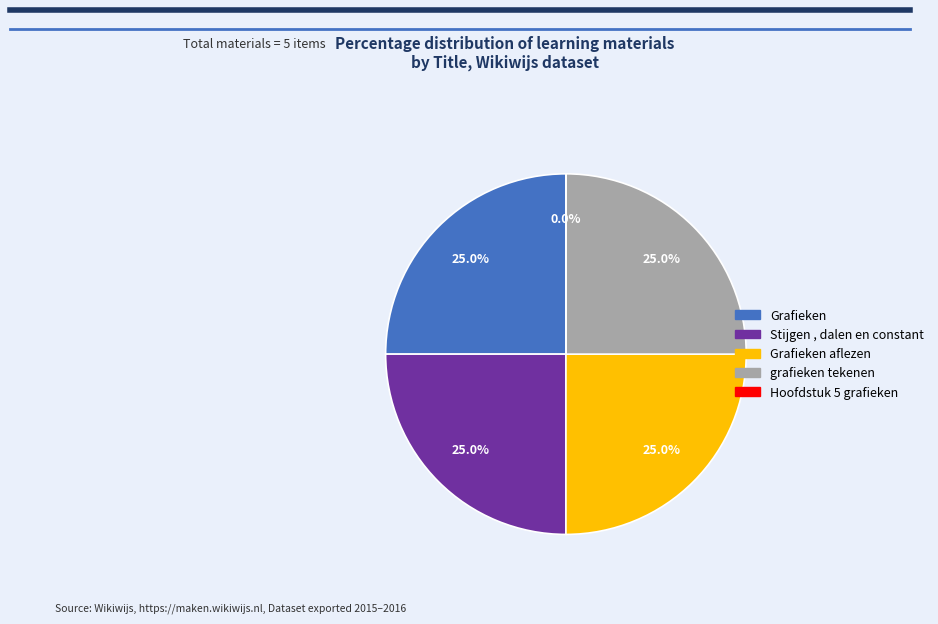

Does any single category account for the majority?

No